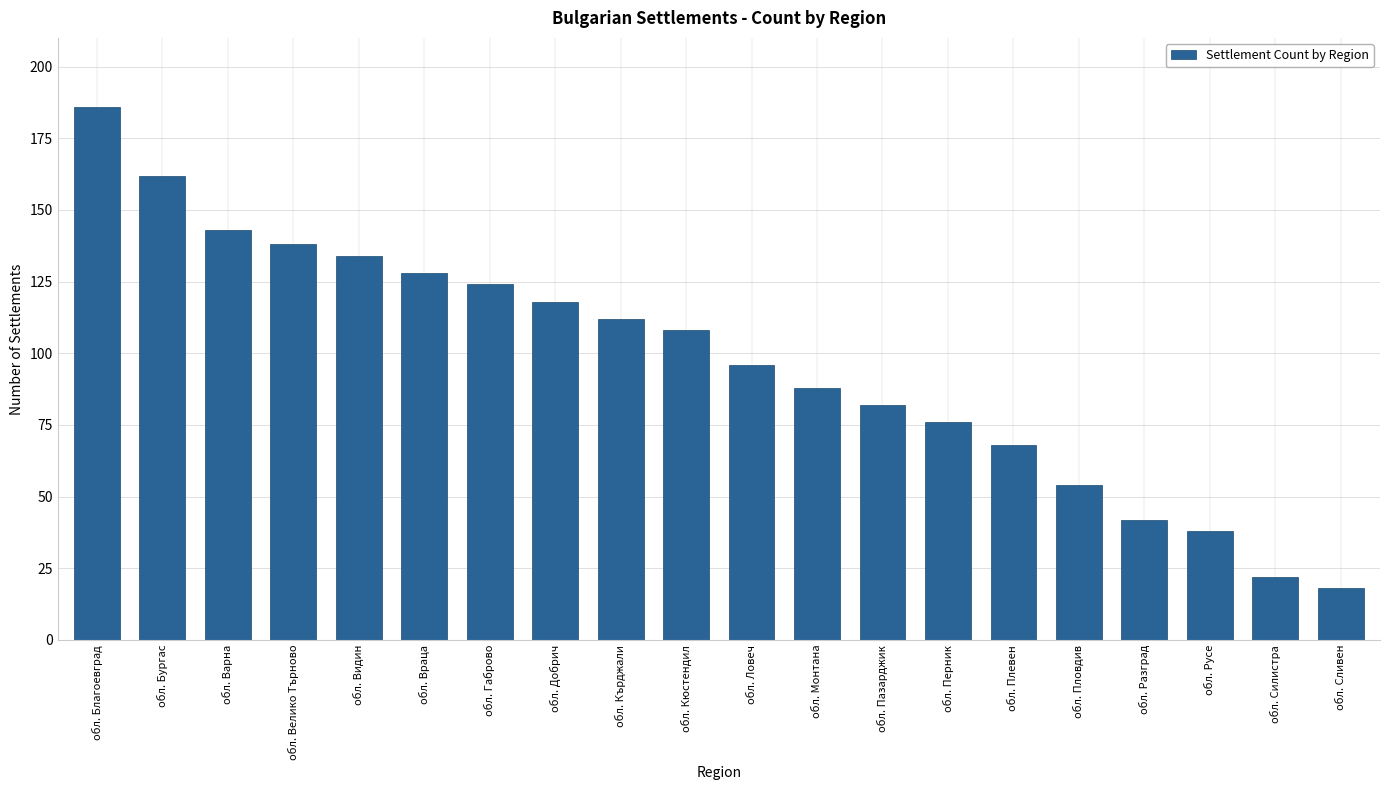

Approximately how many times larger is the value at обл. Пловдив compared to обл. Видин?

0.4